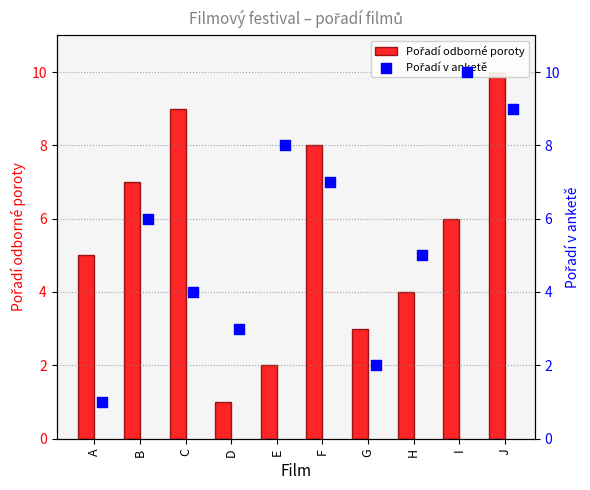

At how many categories does at least one series exceed 4?

8